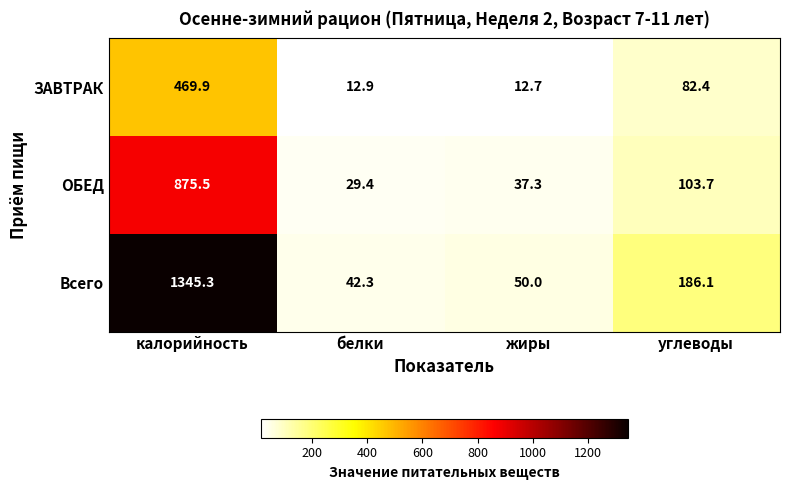

What is the sum of all ОБЕД values?

1045.9